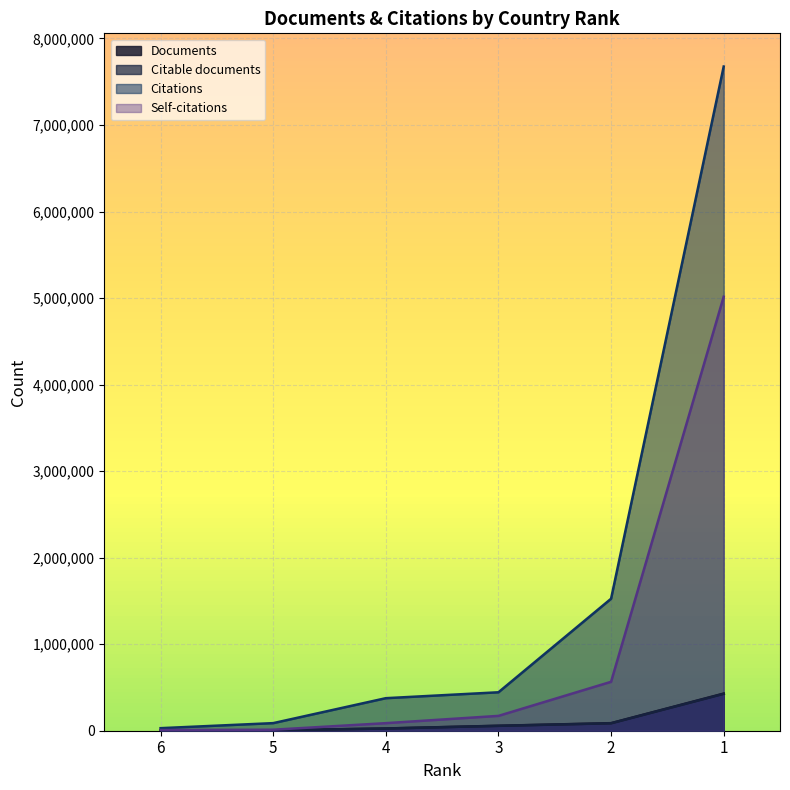

What is the difference between the highest and lowest values at 6?

25395